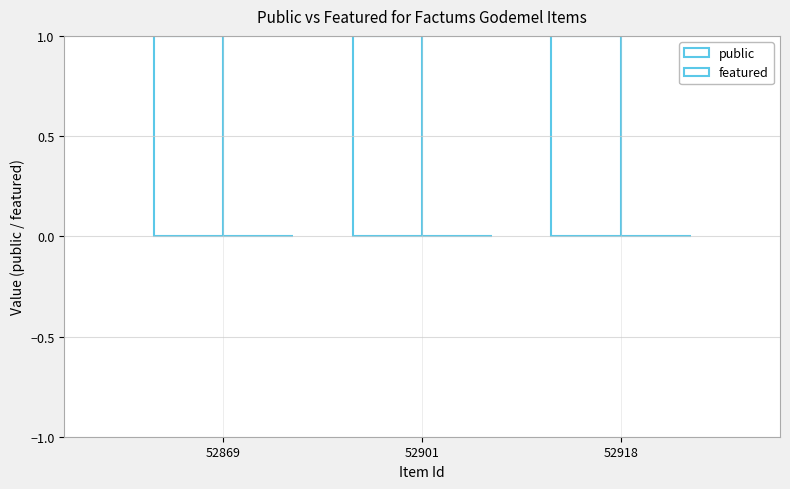

Count the number of categories in the chart.

3